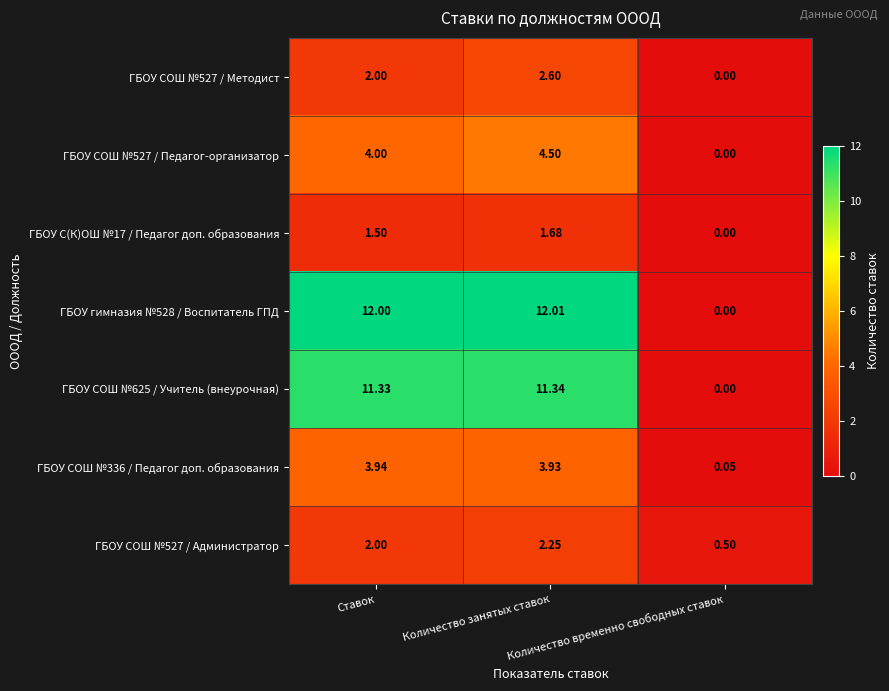

At which category is the sum across all series the highest?

Количество занятых ставок